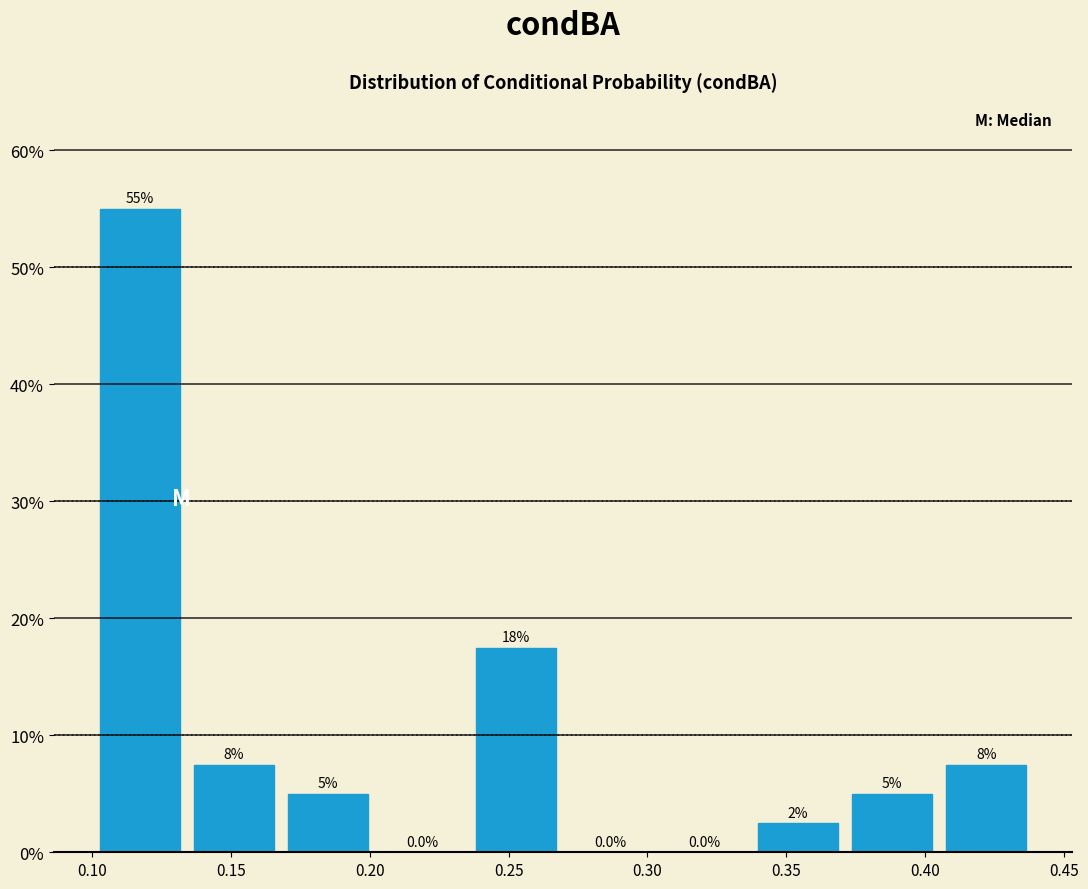

Which range on the x-axis has the tallest bar?

0.100 to 0.135